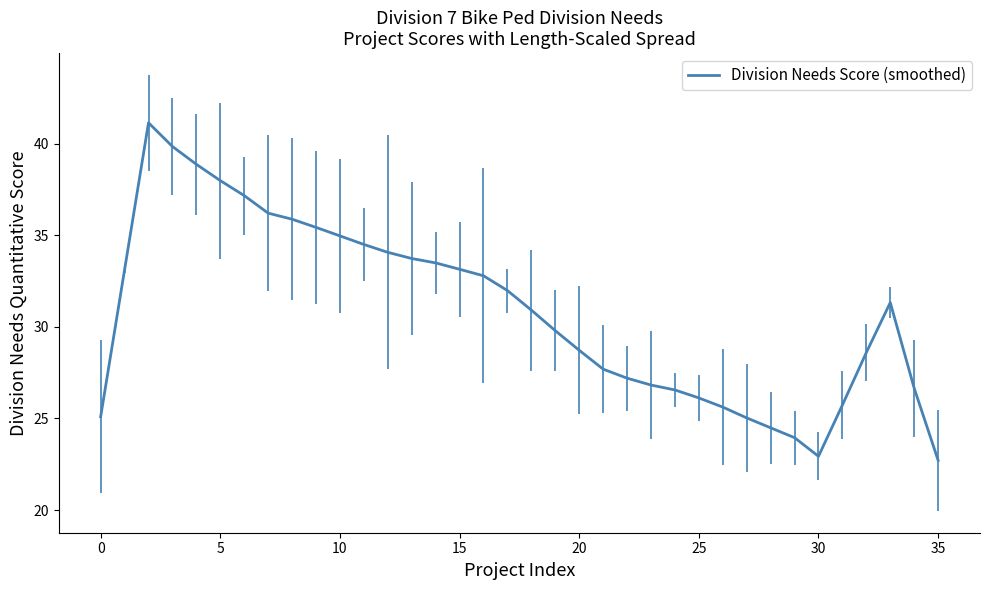

How many data points does each series have?

36